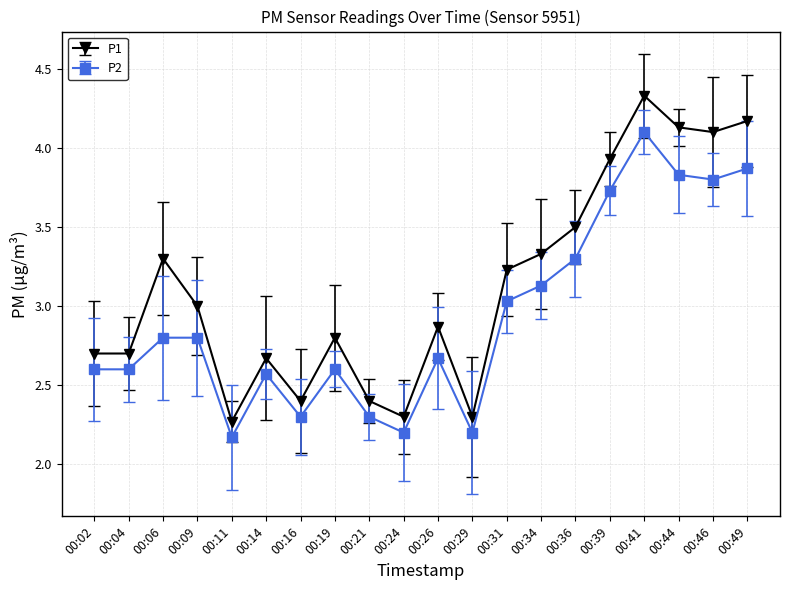

Which series has the widest spread of values?

P1